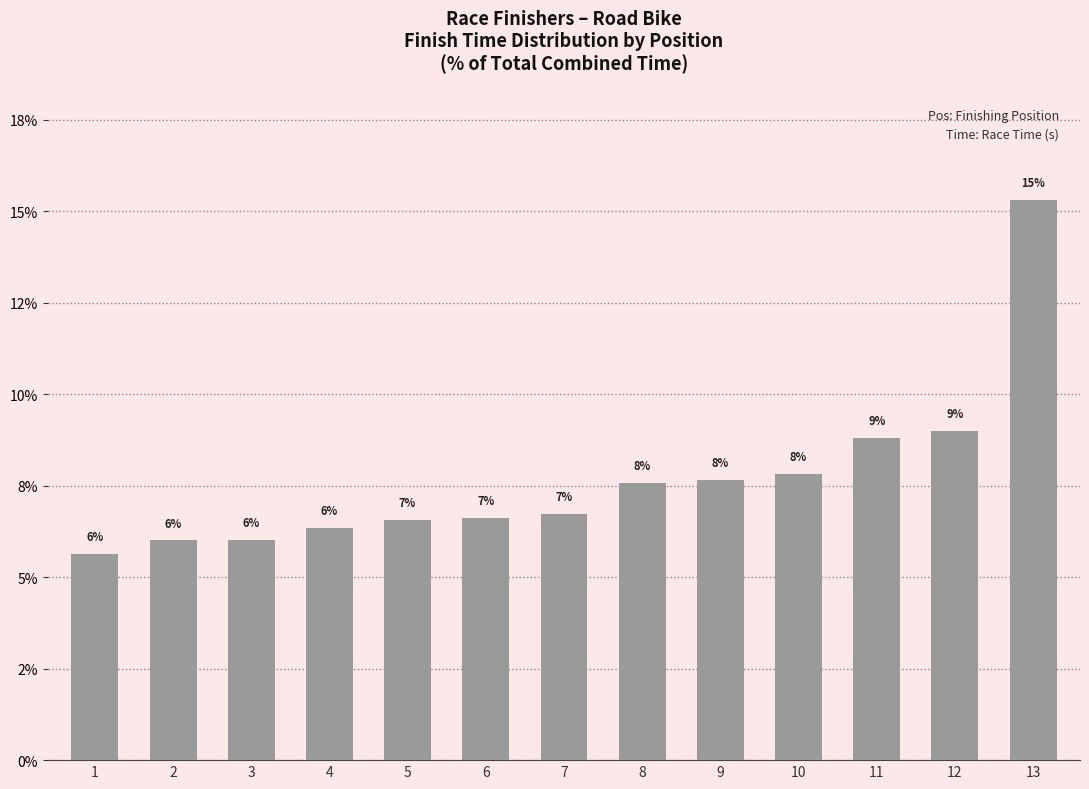

Does the chart contain any negative values?

No